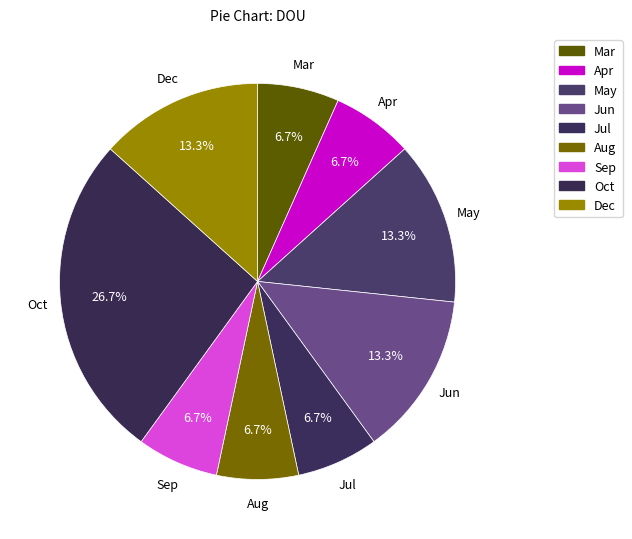

The Dec slice represents 13% of the pie. True or false?

True